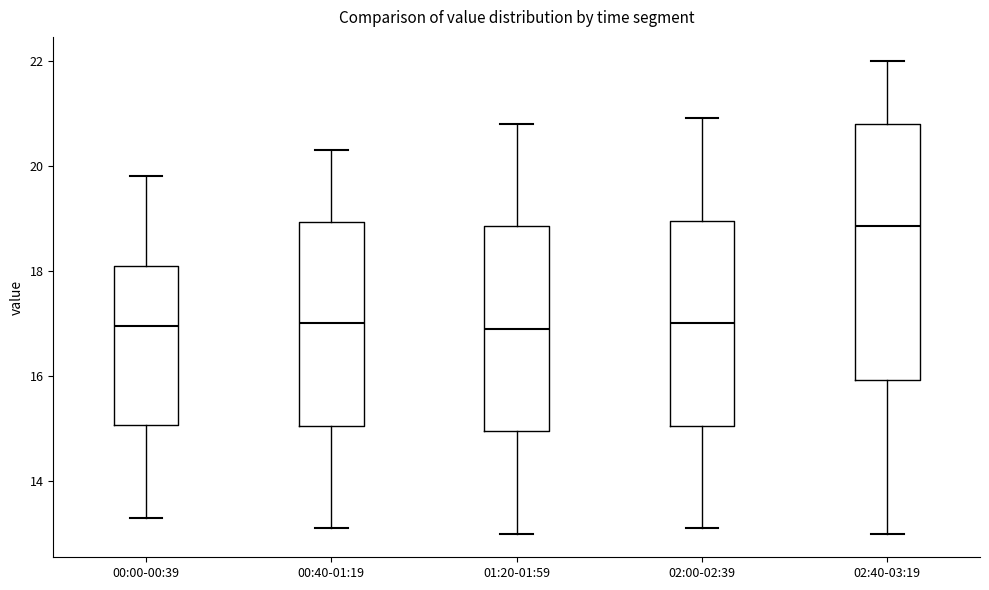

Reading left to right, transcribe this box plot: for each box, give where its median line is, the range the box spans, and where its two whiskers end, as read against the y-axis. The values are not printed on the chart, so give them approximately, as read against the axis.

00:00-00:39: median 17.0, box 15.0 to 18.2, whiskers 13.4 to 19.8
00:40-01:19: median 17.0, box 15.0 to 19.0, whiskers 13.2 to 20.4
01:20-01:59: median 17.0, box 15.0 to 18.8, whiskers 13.0 to 20.8
02:00-02:39: median 17.0, box 15.0 to 19.0, whiskers 13.2 to 21.0
02:40-03:19: median 18.8, box 16.0 to 20.8, whiskers 13.0 to 22.0